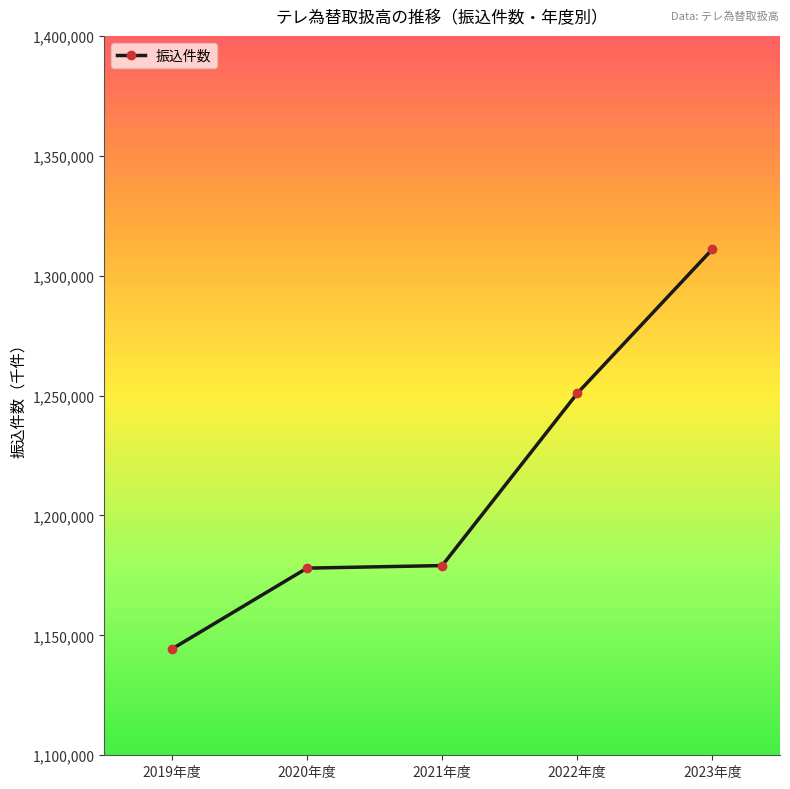

What is the difference between the second highest and minimum values?

106636